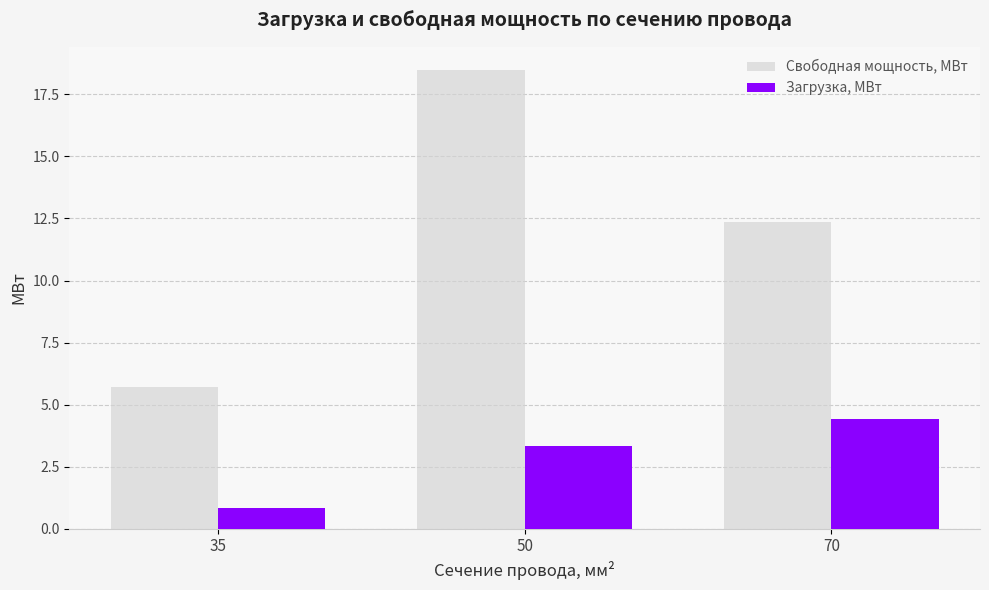

List the series in order of their overall mean, lowest first.

Загрузка, МВт, Свободная мощность, МВт